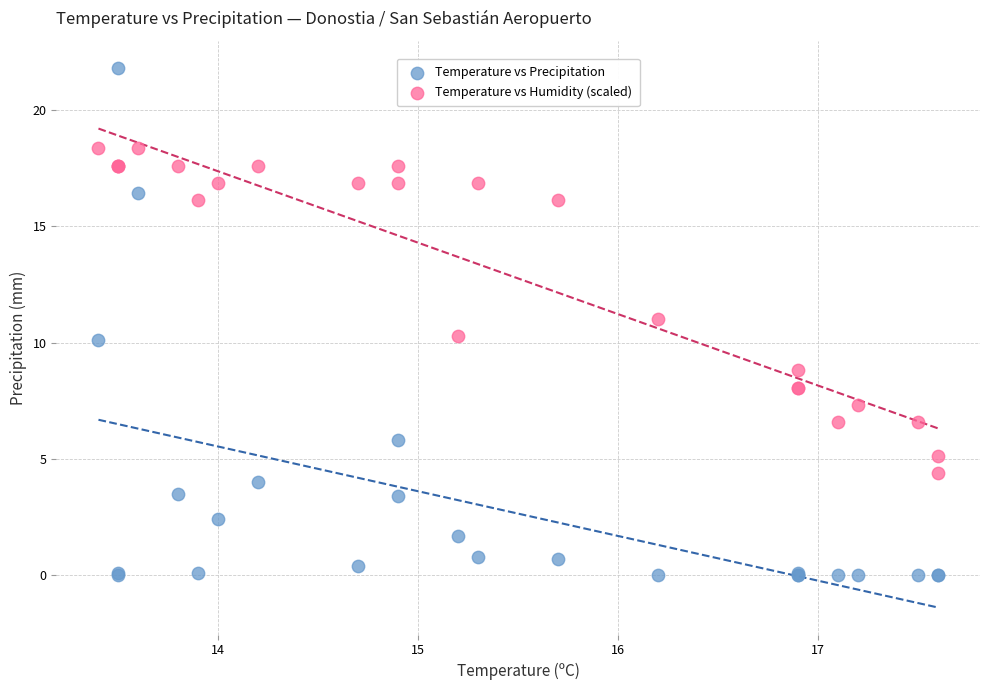

Which series has the largest Y range (max minus min)?

Temperature vs Precipitation